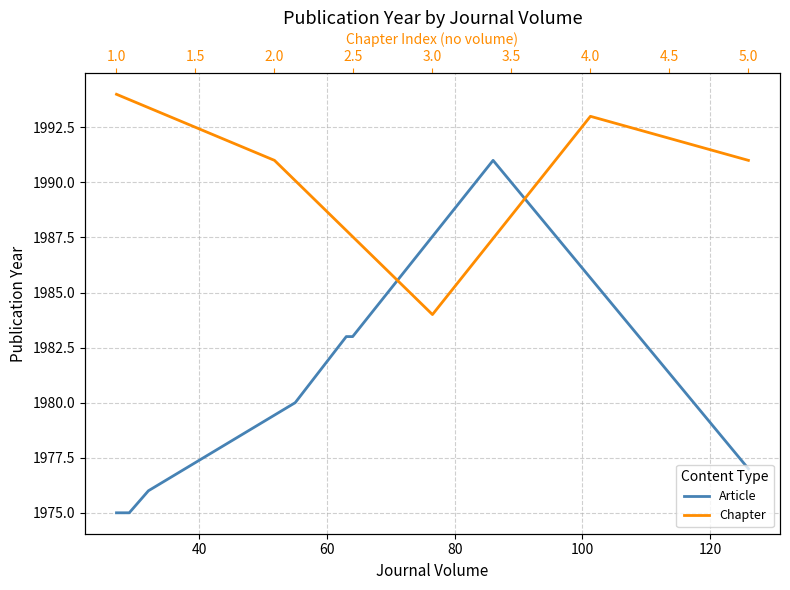

Is this an area chart (filled region under the line)?

No